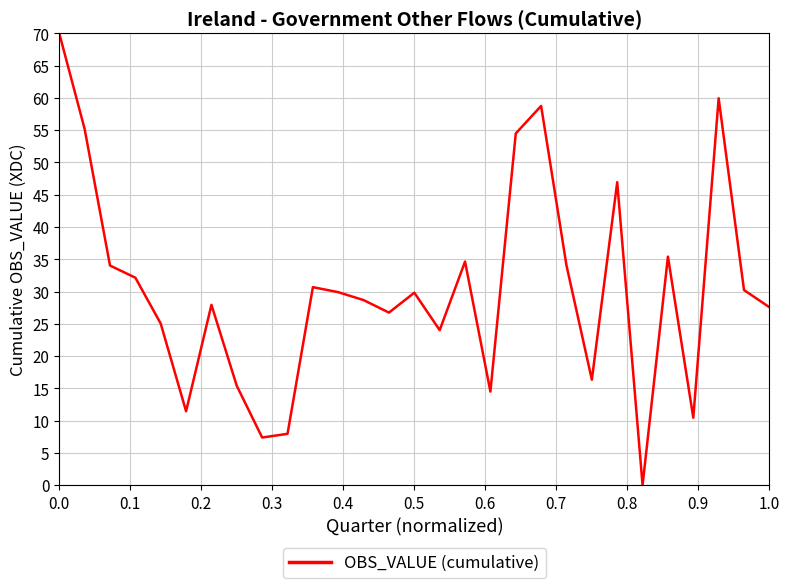

What is the maximum value shown in the chart?

70.0